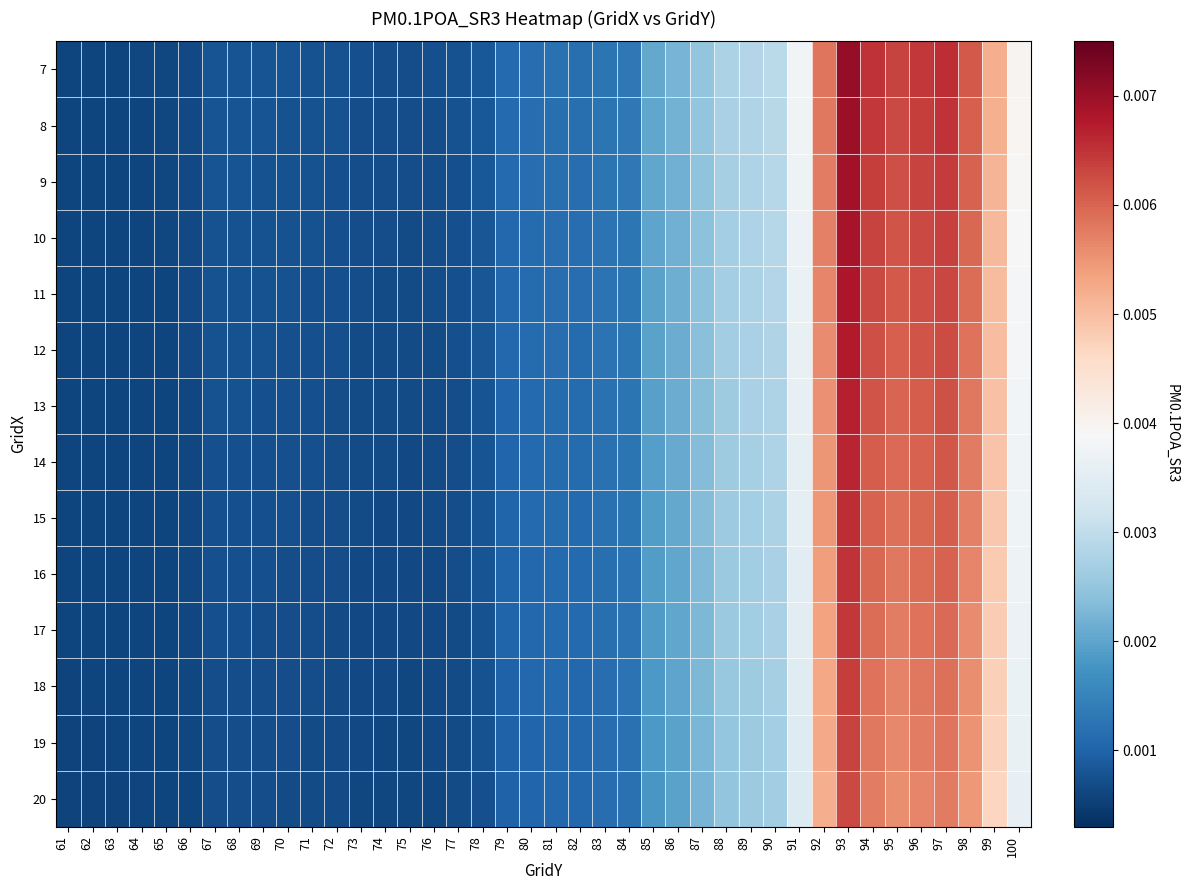

Reading left to right, list all the values displayed in this chart.

7: 61=0.0	62=0.0	63=0.0	64=0.0	65=0.0	66=0.0	67=0.0	68=0.0	69=0.0	70=0.0	71=0.0	72=0.0	73=0.0	74=0.0	75=0.0	76=0.0	77=0.0	78=0.0	79=0.0	80=0.0	81=0.0	82=0.0	83=0.0	84=0.0	85=0.0	86=0.0	87=0.0	88=0.0	89=0.0	90=0.0	91=0.0	92=0.0	93=0.0	94=0.0	95=0.0	96=0.0	97=0.0	98=0.0	99=0.0	100=0.0
8: 61=0.0	62=0.0	63=0.0	64=0.0	65=0.0	66=0.0	67=0.0	68=0.0	69=0.0	70=0.0	71=0.0	72=0.0	73=0.0	74=0.0	75=0.0	76=0.0	77=0.0	78=0.0	79=0.0	80=0.0	81=0.0	82=0.0	83=0.0	84=0.0	85=0.0	86=0.0	87=0.0	88=0.0	89=0.0	90=0.0	91=0.0	92=0.0	93=0.0	94=0.0	95=0.0	96=0.0	97=0.0	98=0.0	99=0.0	100=0.0
9: 61=0.0	62=0.0	63=0.0	64=0.0	65=0.0	66=0.0	67=0.0	68=0.0	69=0.0	70=0.0	71=0.0	72=0.0	73=0.0	74=0.0	75=0.0	76=0.0	77=0.0	78=0.0	79=0.0	80=0.0	81=0.0	82=0.0	83=0.0	84=0.0	85=0.0	86=0.0	87=0.0	88=0.0	89=0.0	90=0.0	91=0.0	92=0.0	93=0.0	94=0.0	95=0.0	96=0.0	97=0.0	98=0.0	99=0.0	100=0.0
10: 61=0.0	62=0.0	63=0.0	64=0.0	65=0.0	66=0.0	67=0.0	68=0.0	69=0.0	70=0.0	71=0.0	72=0.0	73=0.0	74=0.0	75=0.0	76=0.0	77=0.0	78=0.0	79=0.0	80=0.0	81=0.0	82=0.0	83=0.0	84=0.0	85=0.0	86=0.0	87=0.0	88=0.0	89=0.0	90=0.0	91=0.0	92=0.0	93=0.0	94=0.0	95=0.0	96=0.0	97=0.0	98=0.0	99=0.0	100=0.0
11: 61=0.0	62=0.0	63=0.0	64=0.0	65=0.0	66=0.0	67=0.0	68=0.0	69=0.0	70=0.0	71=0.0	72=0.0	73=0.0	74=0.0	75=0.0	76=0.0	77=0.0	78=0.0	79=0.0	80=0.0	81=0.0	82=0.0	83=0.0	84=0.0	85=0.0	86=0.0	87=0.0	88=0.0	89=0.0	90=0.0	91=0.0	92=0.0	93=0.0	94=0.0	95=0.0	96=0.0	97=0.0	98=0.0	99=0.0	100=0.0
12: 61=0.0	62=0.0	63=0.0	64=0.0	65=0.0	66=0.0	67=0.0	68=0.0	69=0.0	70=0.0	71=0.0	72=0.0	73=0.0	74=0.0	75=0.0	76=0.0	77=0.0	78=0.0	79=0.0	80=0.0	81=0.0	82=0.0	83=0.0	84=0.0	85=0.0	86=0.0	87=0.0	88=0.0	89=0.0	90=0.0	91=0.0	92=0.0	93=0.0	94=0.0	95=0.0	96=0.0	97=0.0	98=0.0	99=0.0	100=0.0
13: 61=0.0	62=0.0	63=0.0	64=0.0	65=0.0	66=0.0	67=0.0	68=0.0	69=0.0	70=0.0	71=0.0	72=0.0	73=0.0	74=0.0	75=0.0	76=0.0	77=0.0	78=0.0	79=0.0	80=0.0	81=0.0	82=0.0	83=0.0	84=0.0	85=0.0	86=0.0	87=0.0	88=0.0	89=0.0	90=0.0	91=0.0	92=0.0	93=0.0	94=0.0	95=0.0	96=0.0	97=0.0	98=0.0	99=0.0	100=0.0
14: 61=0.0	62=0.0	63=0.0	64=0.0	65=0.0	66=0.0	67=0.0	68=0.0	69=0.0	70=0.0	71=0.0	72=0.0	73=0.0	74=0.0	75=0.0	76=0.0	77=0.0	78=0.0	79=0.0	80=0.0	81=0.0	82=0.0	83=0.0	84=0.0	85=0.0	86=0.0	87=0.0	88=0.0	89=0.0	90=0.0	91=0.0	92=0.0	93=0.0	94=0.0	95=0.0	96=0.0	97=0.0	98=0.0	99=0.0	100=0.0
15: 61=0.0	62=0.0	63=0.0	64=0.0	65=0.0	66=0.0	67=0.0	68=0.0	69=0.0	70=0.0	71=0.0	72=0.0	73=0.0	74=0.0	75=0.0	76=0.0	77=0.0	78=0.0	79=0.0	80=0.0	81=0.0	82=0.0	83=0.0	84=0.0	85=0.0	86=0.0	87=0.0	88=0.0	89=0.0	90=0.0	91=0.0	92=0.0	93=0.0	94=0.0	95=0.0	96=0.0	97=0.0	98=0.0	99=0.0	100=0.0
16: 61=0.0	62=0.0	63=0.0	64=0.0	65=0.0	66=0.0	67=0.0	68=0.0	69=0.0	70=0.0	71=0.0	72=0.0	73=0.0	74=0.0	75=0.0	76=0.0	77=0.0	78=0.0	79=0.0	80=0.0	81=0.0	82=0.0	83=0.0	84=0.0	85=0.0	86=0.0	87=0.0	88=0.0	89=0.0	90=0.0	91=0.0	92=0.0	93=0.0	94=0.0	95=0.0	96=0.0	97=0.0	98=0.0	99=0.0	100=0.0
17: 61=0.0	62=0.0	63=0.0	64=0.0	65=0.0	66=0.0	67=0.0	68=0.0	69=0.0	70=0.0	71=0.0	72=0.0	73=0.0	74=0.0	75=0.0	76=0.0	77=0.0	78=0.0	79=0.0	80=0.0	81=0.0	82=0.0	83=0.0	84=0.0	85=0.0	86=0.0	87=0.0	88=0.0	89=0.0	90=0.0	91=0.0	92=0.0	93=0.0	94=0.0	95=0.0	96=0.0	97=0.0	98=0.0	99=0.0	100=0.0
18: 61=0.0	62=0.0	63=0.0	64=0.0	65=0.0	66=0.0	67=0.0	68=0.0	69=0.0	70=0.0	71=0.0	72=0.0	73=0.0	74=0.0	75=0.0	76=0.0	77=0.0	78=0.0	79=0.0	80=0.0	81=0.0	82=0.0	83=0.0	84=0.0	85=0.0	86=0.0	87=0.0	88=0.0	89=0.0	90=0.0	91=0.0	92=0.0	93=0.0	94=0.0	95=0.0	96=0.0	97=0.0	98=0.0	99=0.0	100=0.0
19: 61=0.0	62=0.0	63=0.0	64=0.0	65=0.0	66=0.0	67=0.0	68=0.0	69=0.0	70=0.0	71=0.0	72=0.0	73=0.0	74=0.0	75=0.0	76=0.0	77=0.0	78=0.0	79=0.0	80=0.0	81=0.0	82=0.0	83=0.0	84=0.0	85=0.0	86=0.0	87=0.0	88=0.0	89=0.0	90=0.0	91=0.0	92=0.0	93=0.0	94=0.0	95=0.0	96=0.0	97=0.0	98=0.0	99=0.0	100=0.0
20: 61=0.0	62=0.0	63=0.0	64=0.0	65=0.0	66=0.0	67=0.0	68=0.0	69=0.0	70=0.0	71=0.0	72=0.0	73=0.0	74=0.0	75=0.0	76=0.0	77=0.0	78=0.0	79=0.0	80=0.0	81=0.0	82=0.0	83=0.0	84=0.0	85=0.0	86=0.0	87=0.0	88=0.0	89=0.0	90=0.0	91=0.0	92=0.0	93=0.0	94=0.0	95=0.0	96=0.0	97=0.0	98=0.0	99=0.0	100=0.0